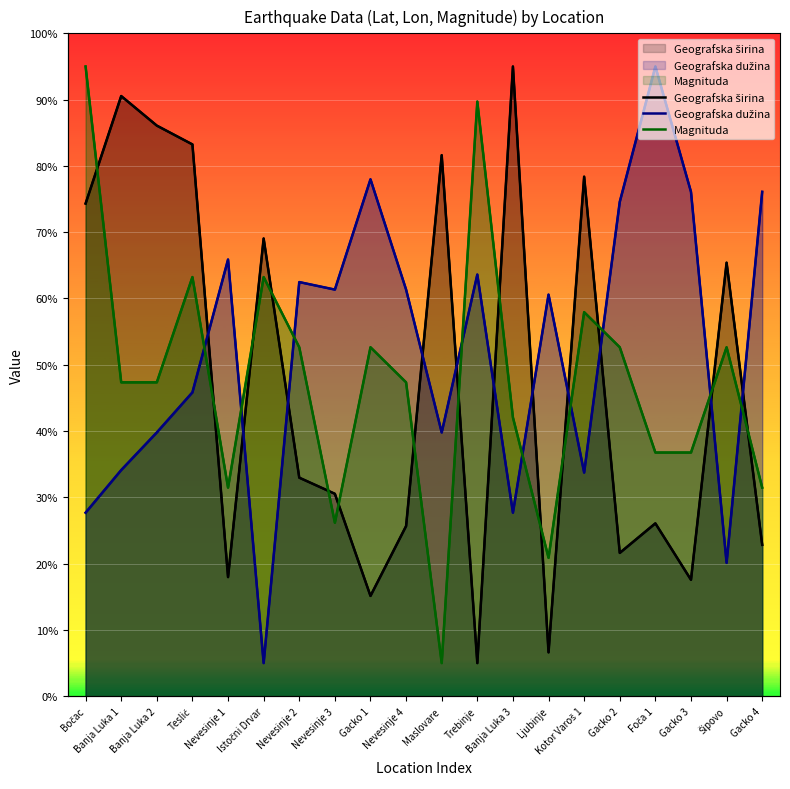

At which category does Geografska širina reach its first local valley?

Nevesinje 1